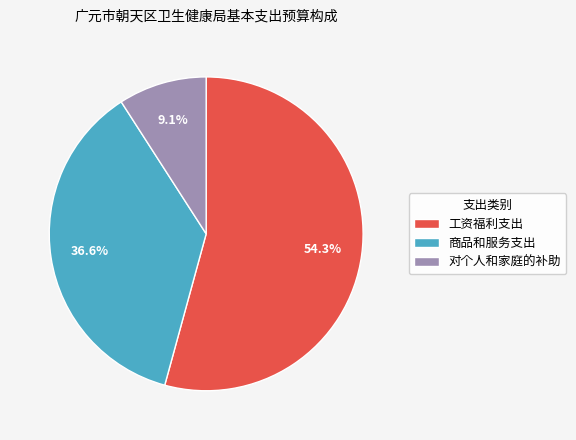

Is the sum of 对个人和家庭的补助 and 商品和服务支出 greater than half?

No